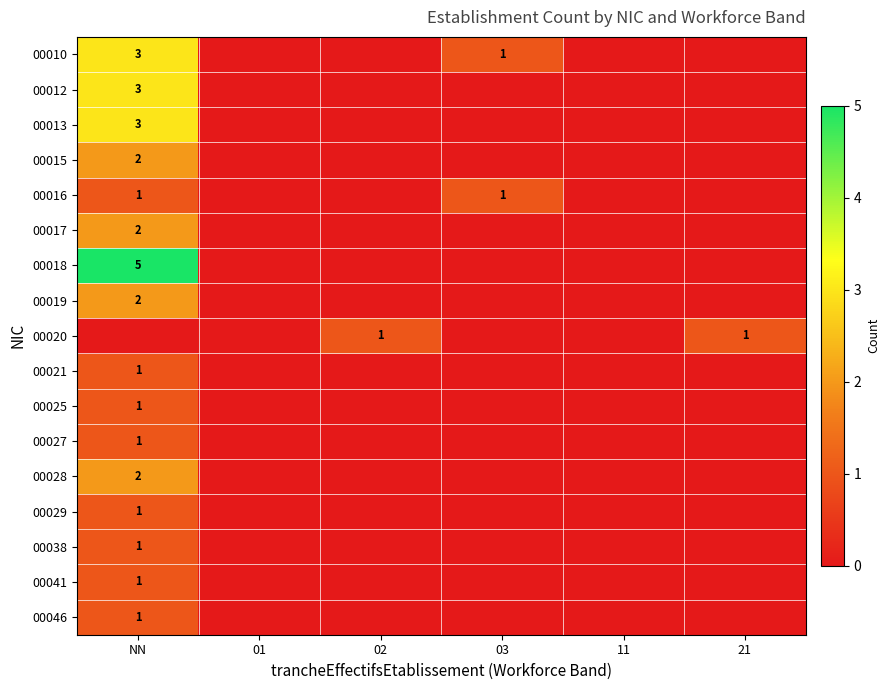

True or false: 00016 has a value of 1 at 03.

True